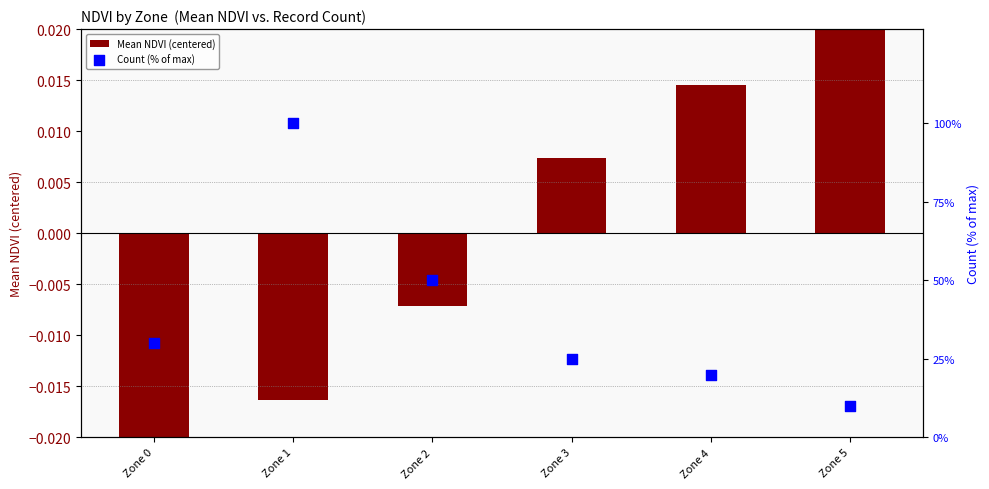

Which series has the widest spread of Y values?

Count (% of max)